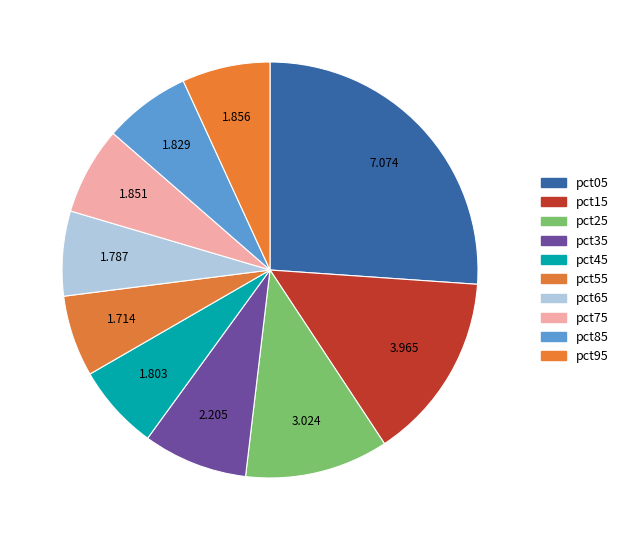

Count the number of slices in the pie.

10